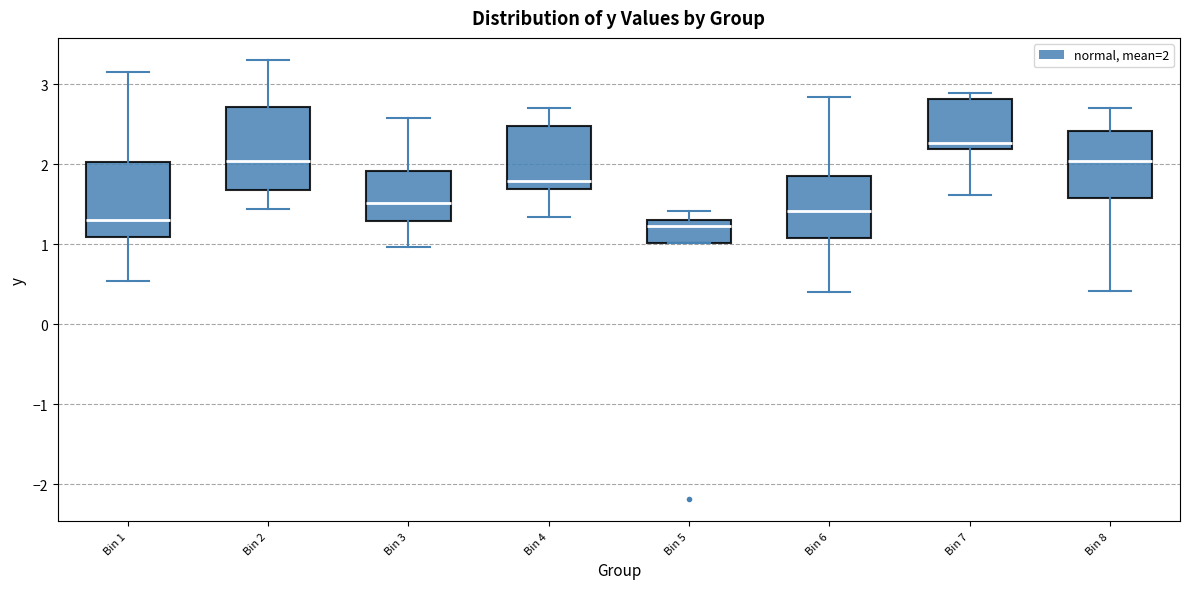

Reading left to right, transcribe this box plot: for each box, give where its median line is, the range the box spans, and where its two whiskers end, as read against the y-axis. The values are not printed on the chart, so give them approximately, as read against the axis.

Bin 1: median 1.3, box 1.1 to 2.0, whiskers 0.5 to 3.2
Bin 2: median 2.0, box 1.7 to 2.7, whiskers 1.4 to 3.3
Bin 3: median 1.5, box 1.3 to 1.9, whiskers 1.0 to 2.6
Bin 4: median 1.8, box 1.7 to 2.5, whiskers 1.3 to 2.7
Bin 5: median 1.2, box 1.0 to 1.3, whiskers 1.0 to 1.4
Bin 6: median 1.4, box 1.1 to 1.9, whiskers 0.4 to 2.8
Bin 7: median 2.3, box 2.2 to 2.8, whiskers 1.6 to 2.9
Bin 8: median 2.0, box 1.6 to 2.4, whiskers 0.4 to 2.7